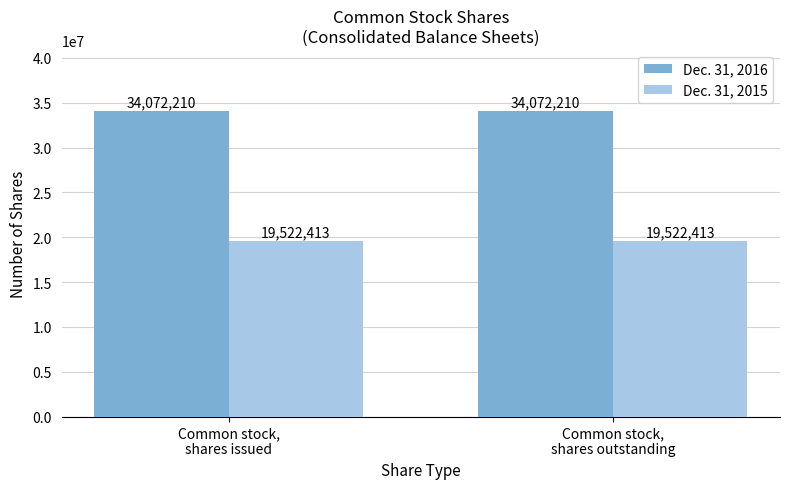

Reading left to right, what are all the values shown in this chart?

Dec. 31, 2016: Common stock,
shares issued=34072210	Common stock,
shares outstanding=34072210
Dec. 31, 2015: Common stock,
shares issued=19522413	Common stock,
shares outstanding=19522413